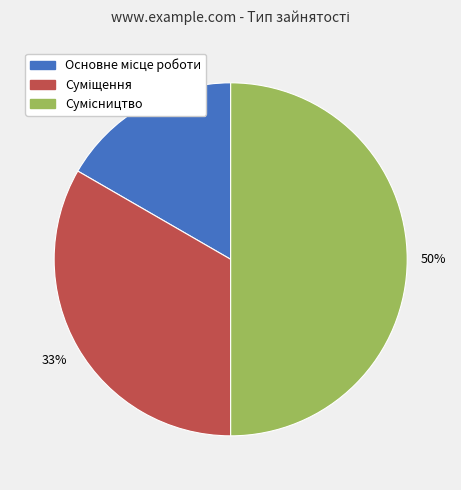

To the nearest percent, what is the average slice percentage?

33%